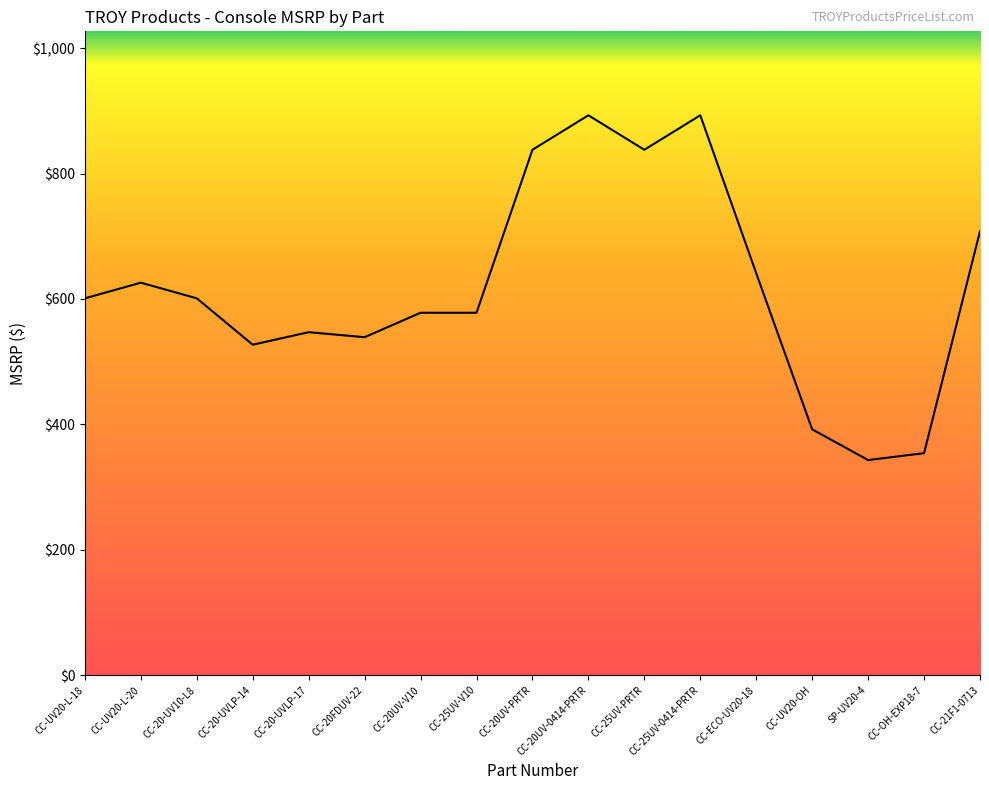

What is the change in value from CC-20UV-PRTR to CC-20UV-0414-PRTR?

+55